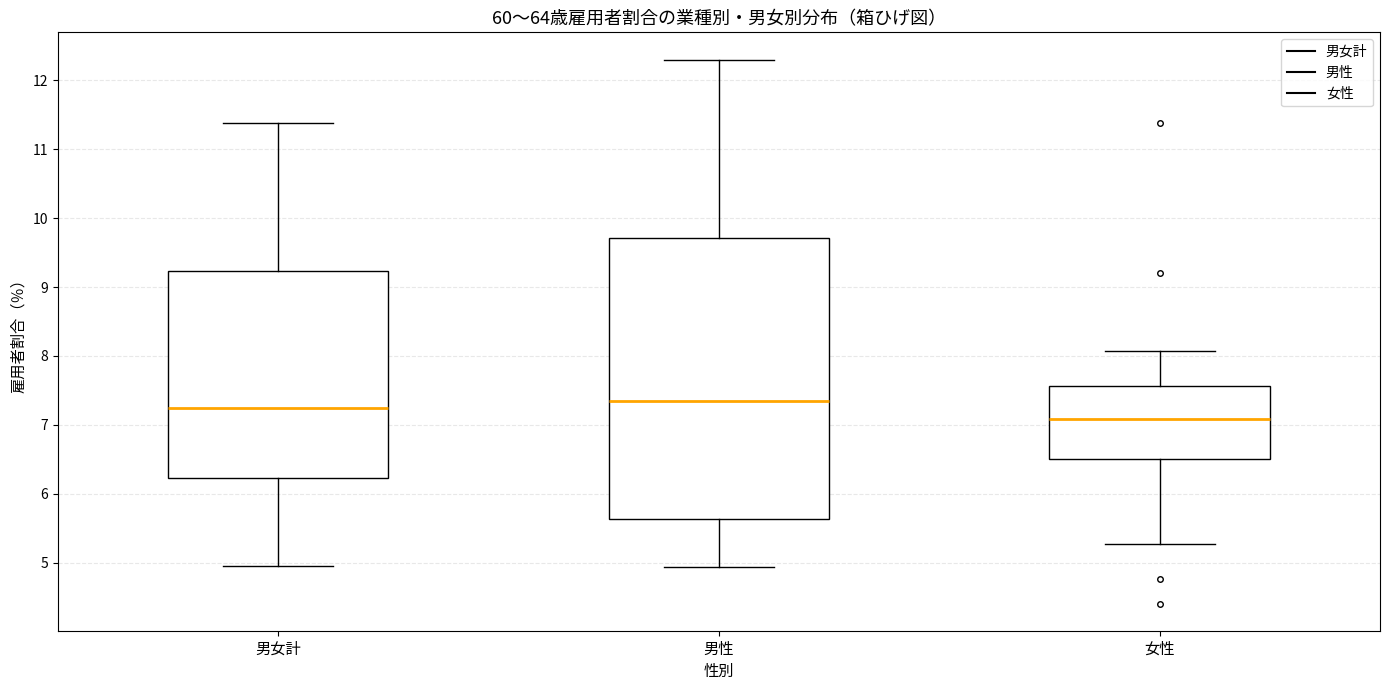

Where does the upper whisker of the box for 女性 end on the y-axis? The values are not printed on the chart, so give them approximately, as read against the axis.

8.1